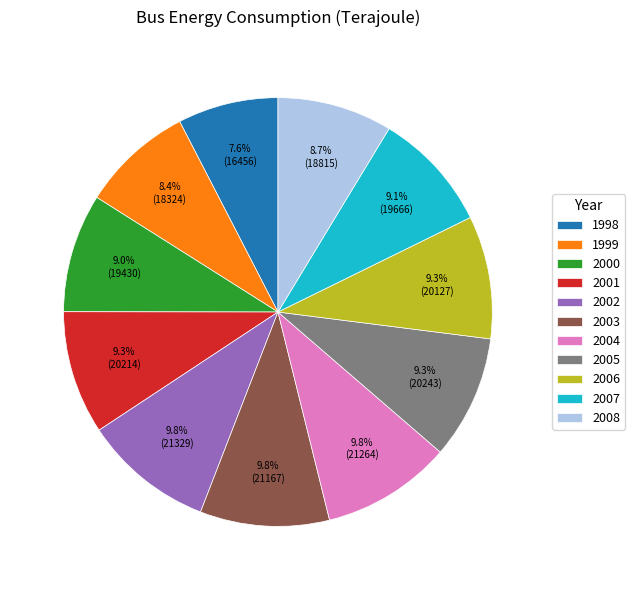

To the nearest percent, what is the combined percentage of 2005 and 2007?

18%